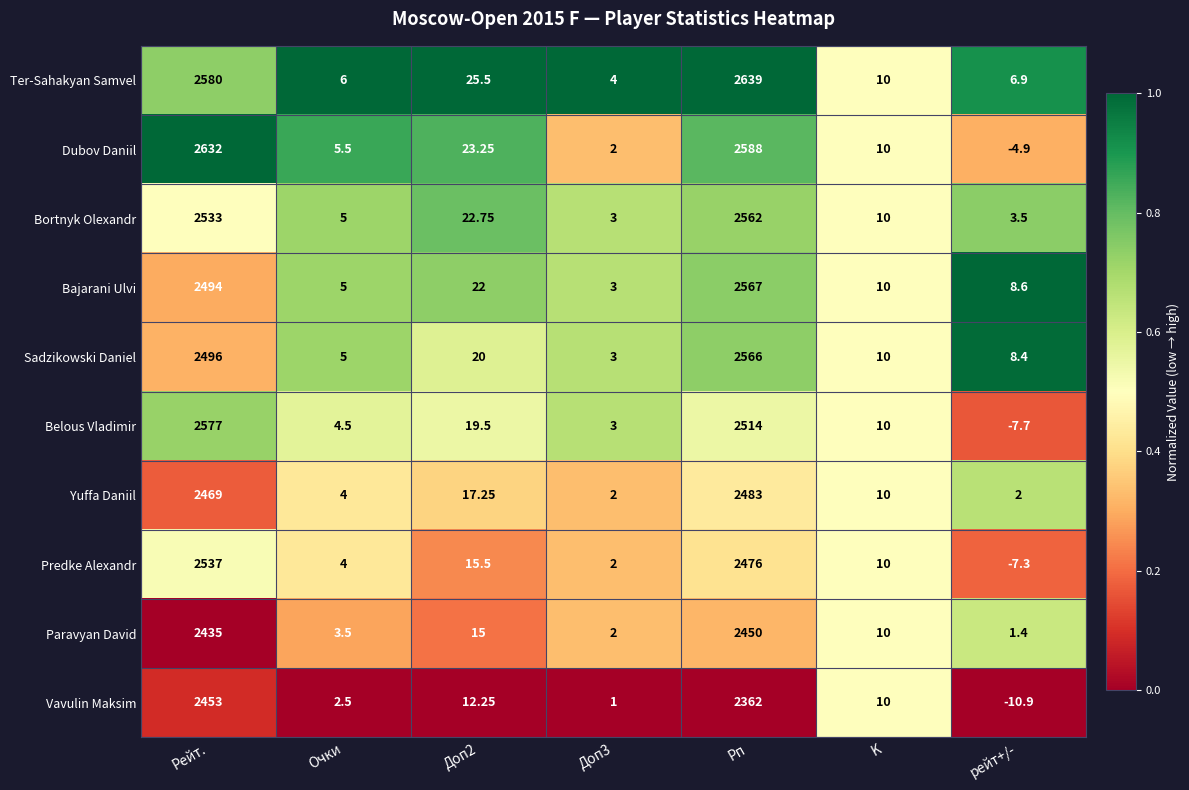

How many data points does each series have?

7